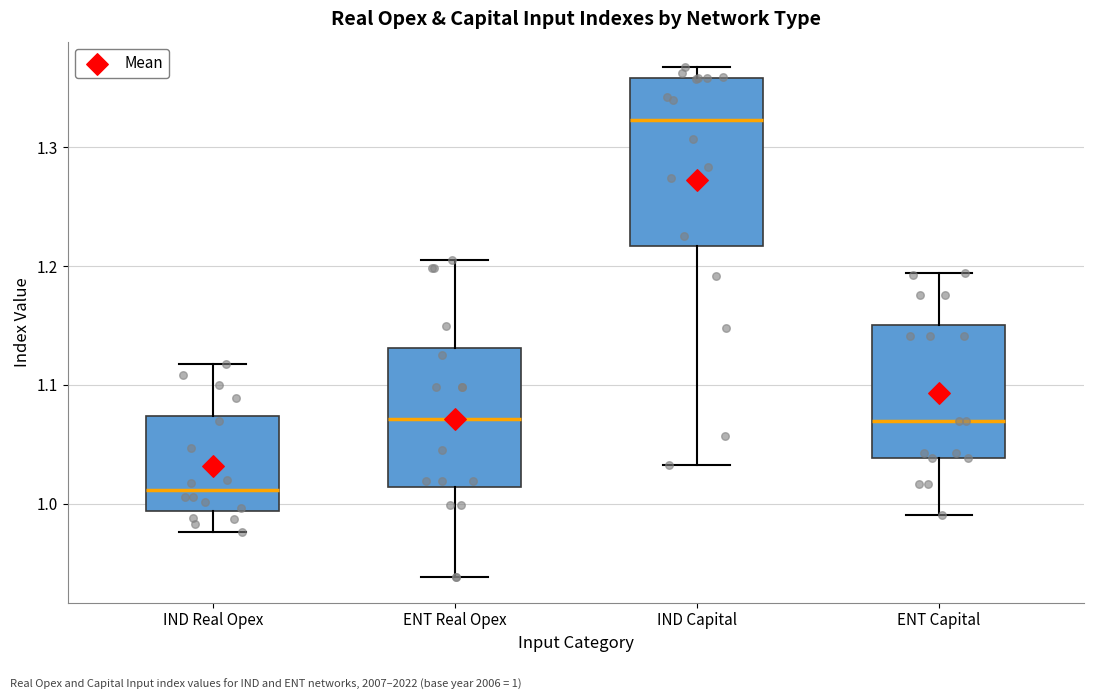

Comparing the boxes themselves (not the whiskers), which one is the tallest?

IND Capital